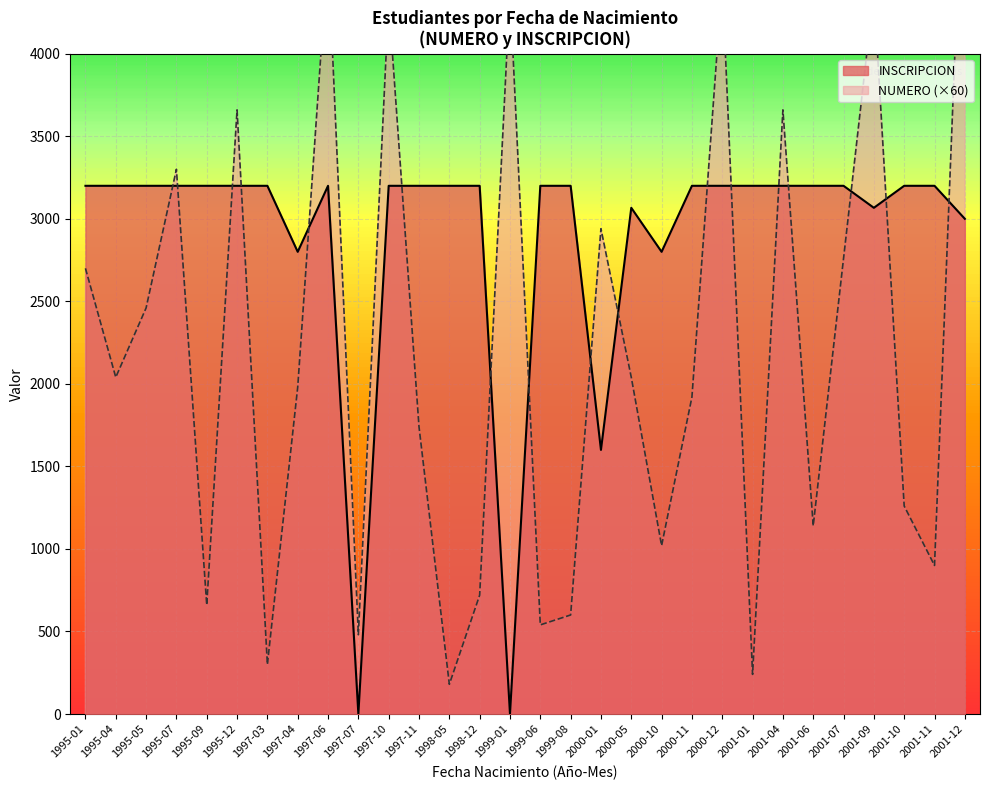

What is the spread (max minus min) of values at 2001-09?

73